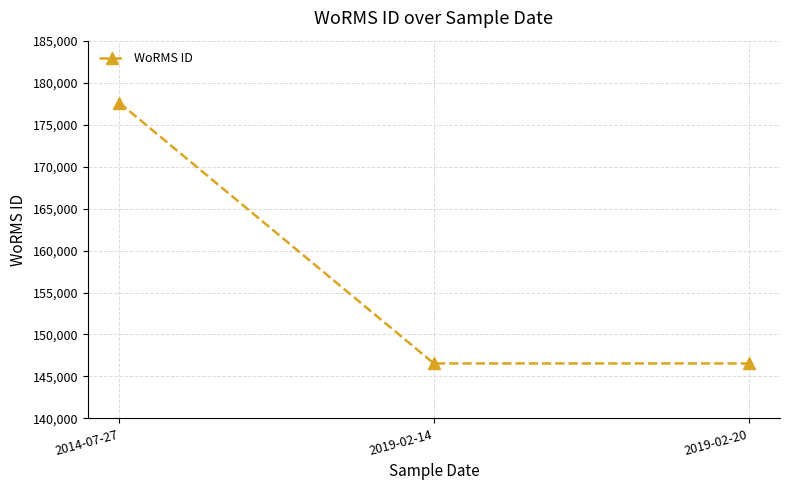

What is the sum of the values at 2014-07-27 and 2019-02-20?

324166